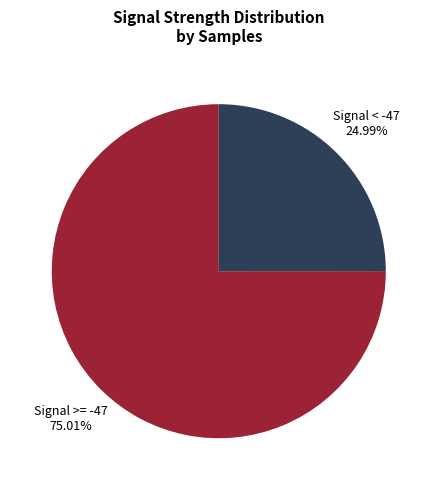

Between Signal < -47 and Signal >= -47, which is larger?

Signal >= -47